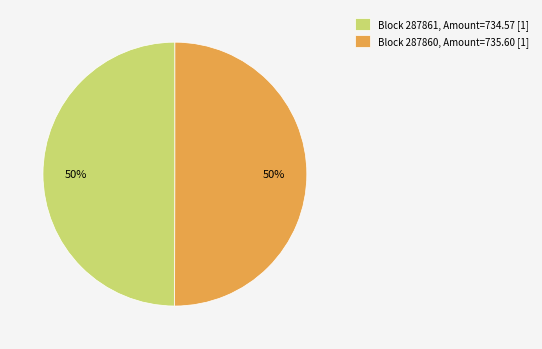

To the nearest percent, what is the average slice percentage?

50%